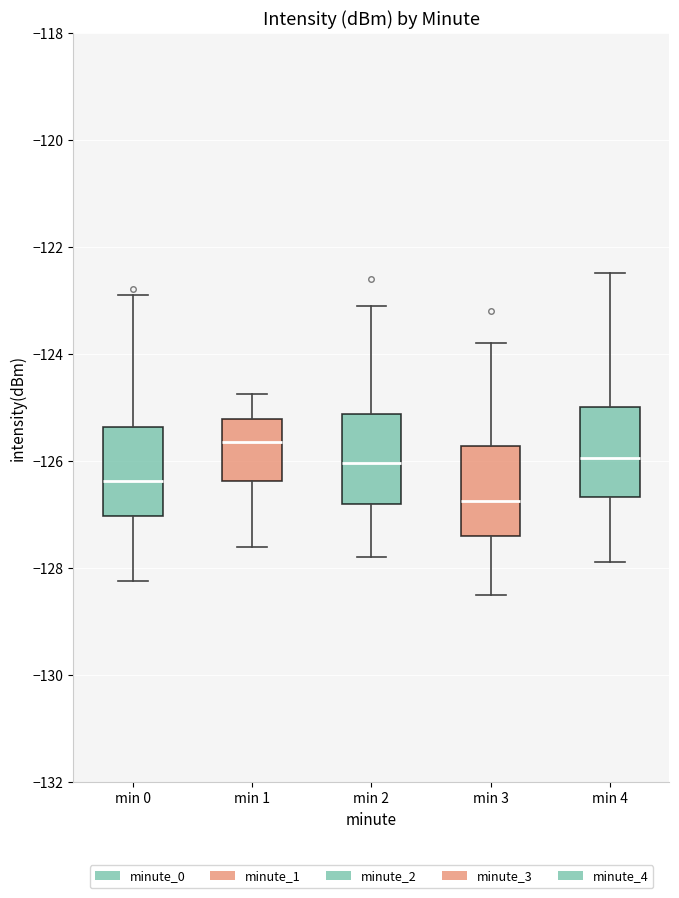

Which box has the highest median line?

min 1